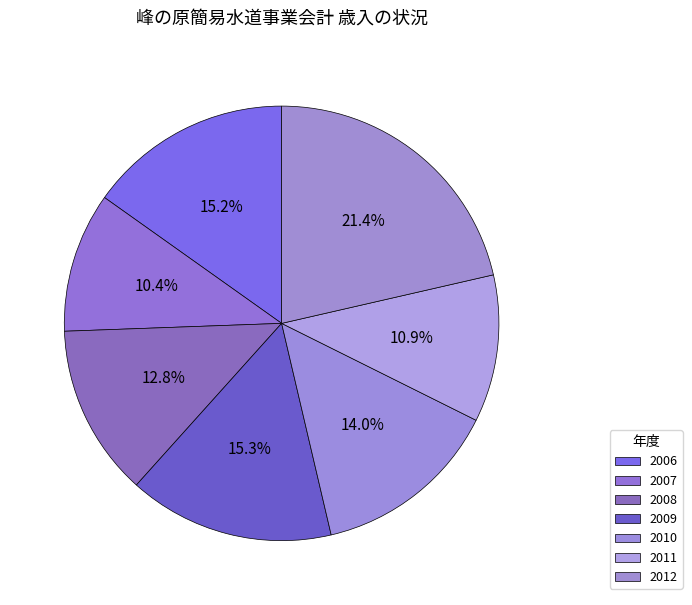

To the nearest percent, what is the difference between the 2006 and 2012 slice percentages?

6%